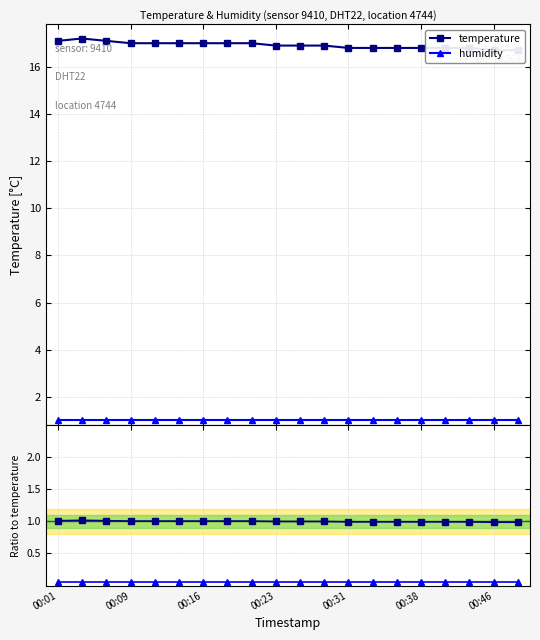

What are all the series names shown in the legend?

temperature, humidity